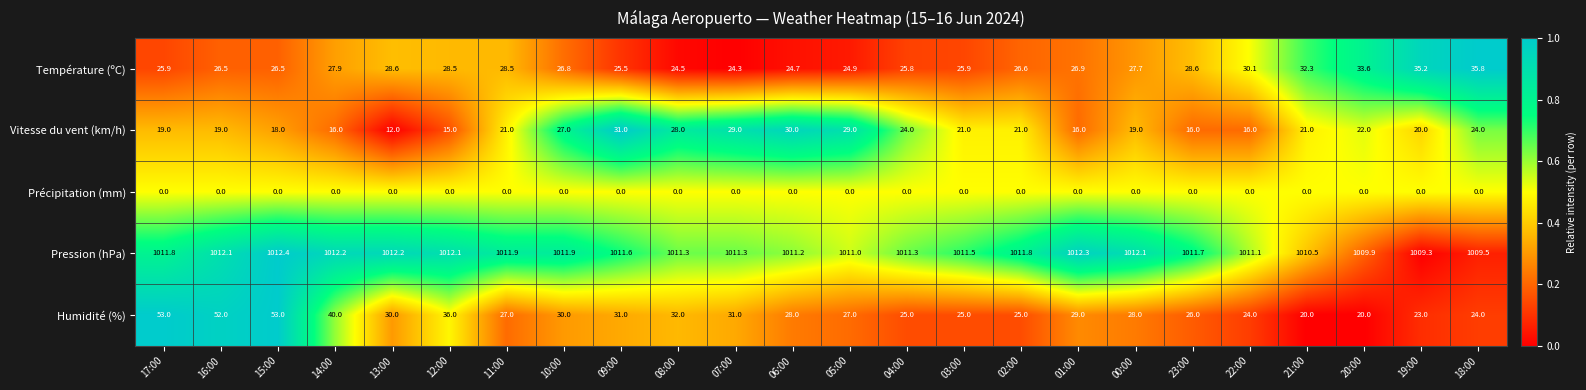

Which category has the highest value in the Pression (hPa) series?

15:00